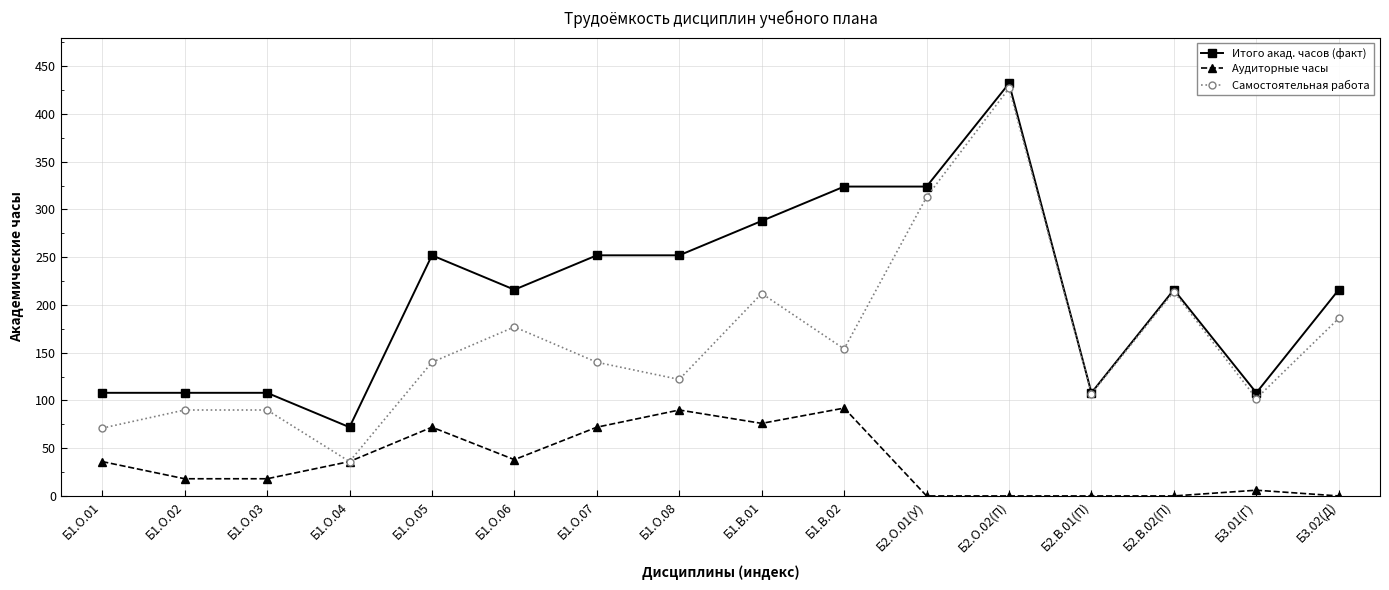

What is the maximum value shown in the chart?

432